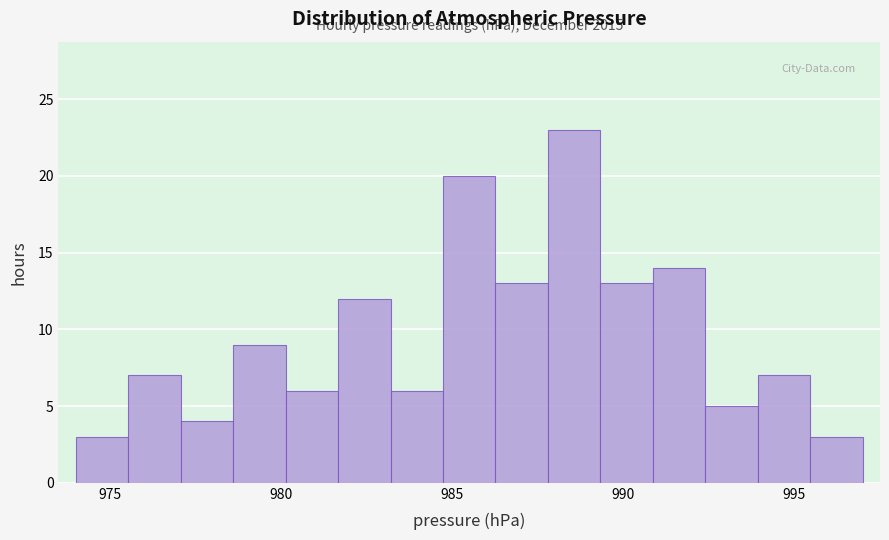

Read against the x-axis, roughly where is the centre of the tallest bar?

988.5